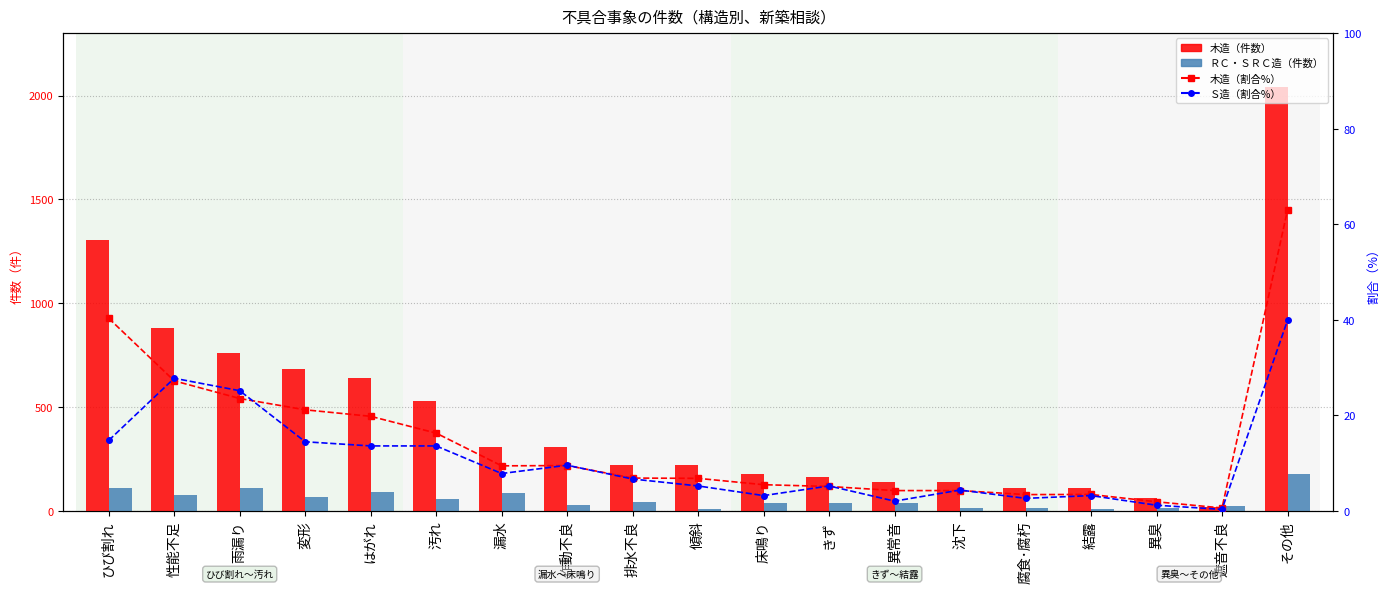

At which category is the sum across all series the highest?

その他